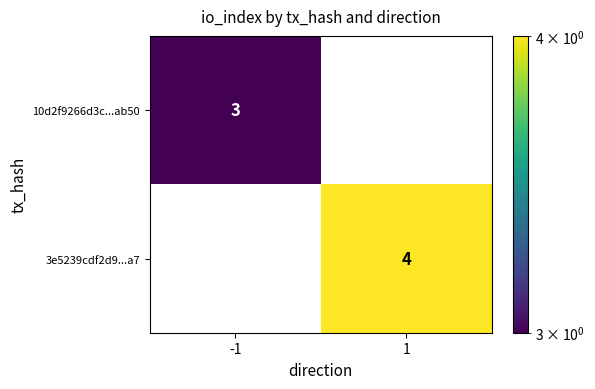

The 3e5239cdf2d9...a7 series shows 7 at 1. True or false?

False